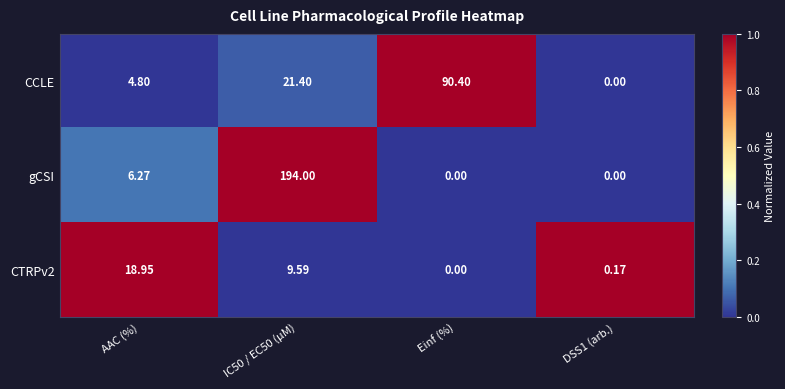

Which series has the widest spread of values?

gCSI